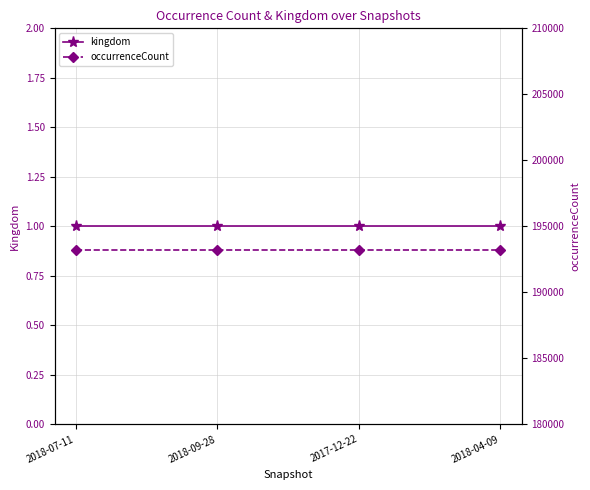

Which has a higher value, 2018-09-28 or 2018-04-09?

2018-09-28